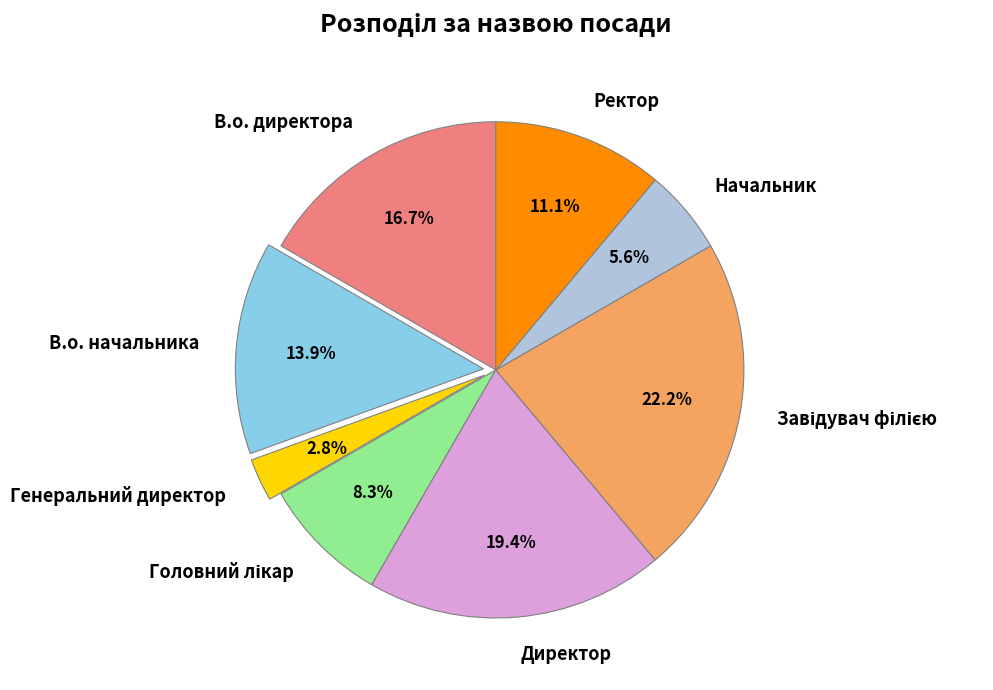

What percentage is the Директор slice, to the nearest percent?

19%